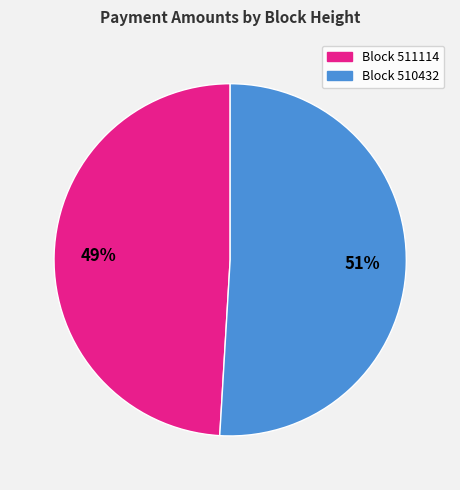

Is there any slice that represents more than half of the pie?

Yes